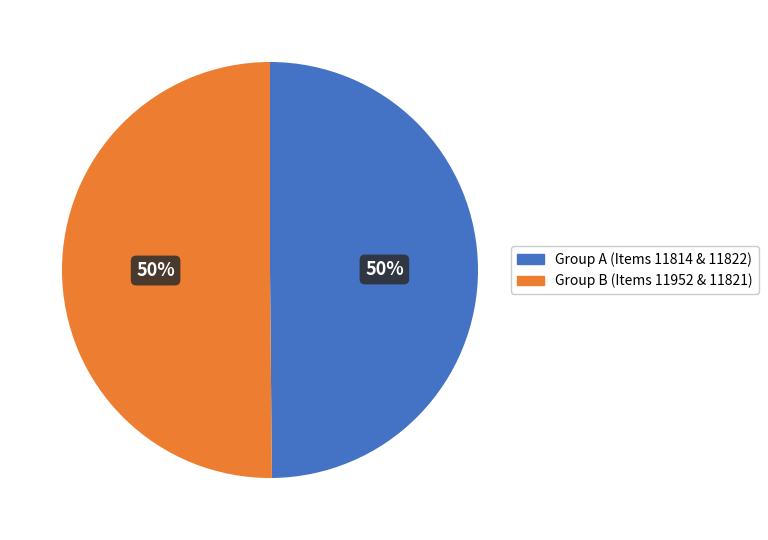

To the nearest percent, what is the average slice percentage?

50%